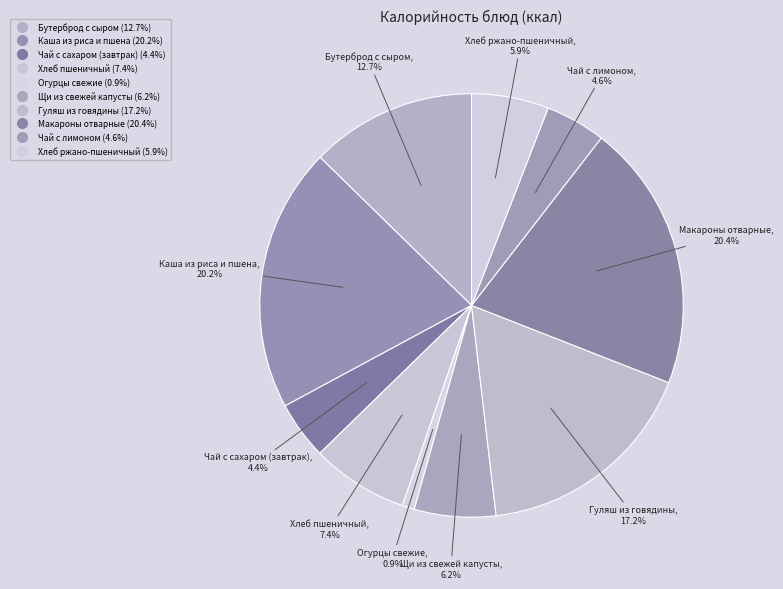

What is the smallest slice in the pie chart?

Огурцы свежие